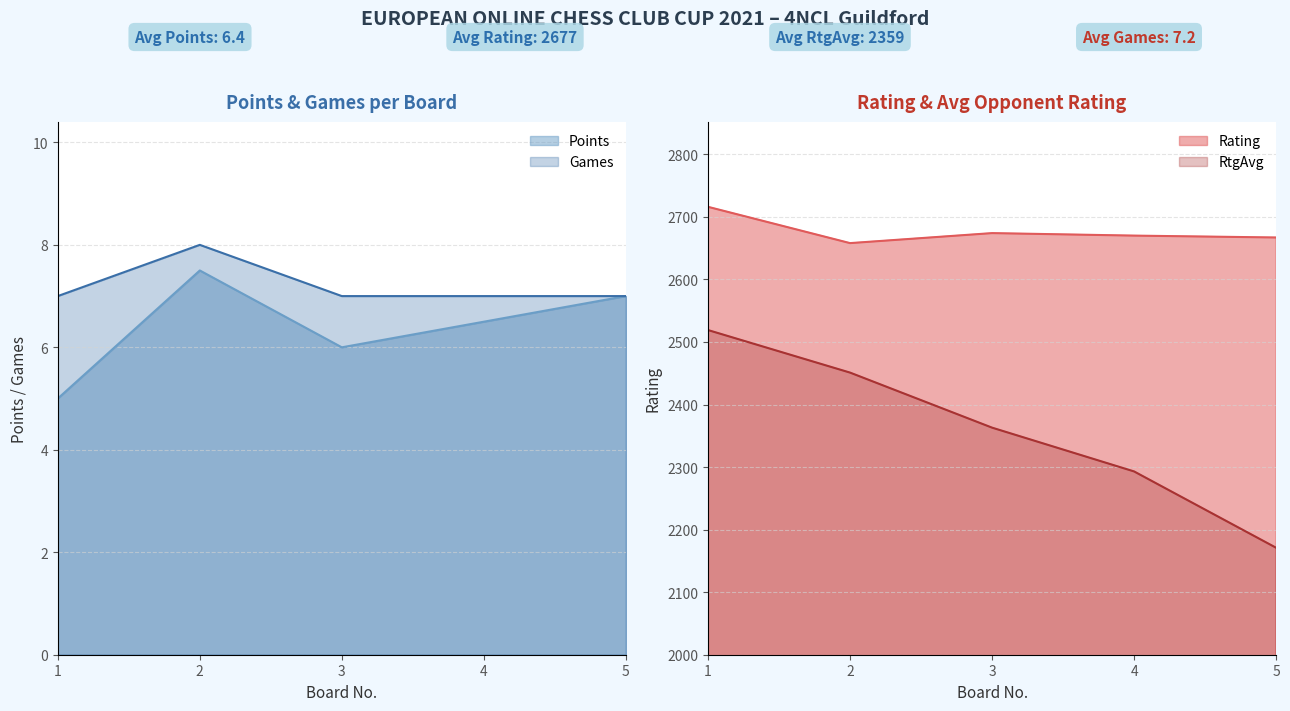

Which series has the widest spread of values?

RtgAvg